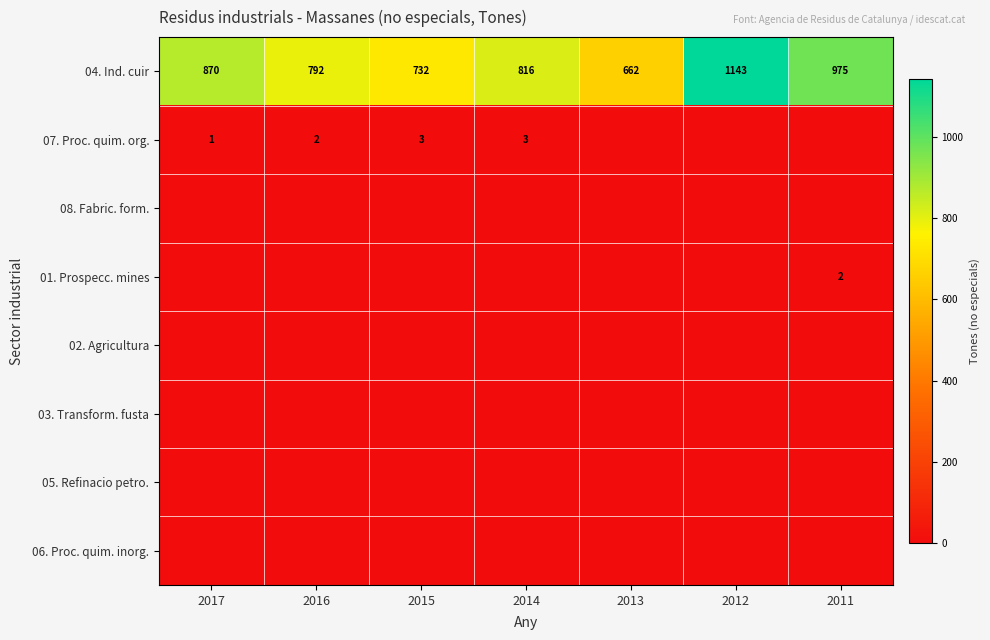

What is the sum of all 04. Ind. cuir values?

5990